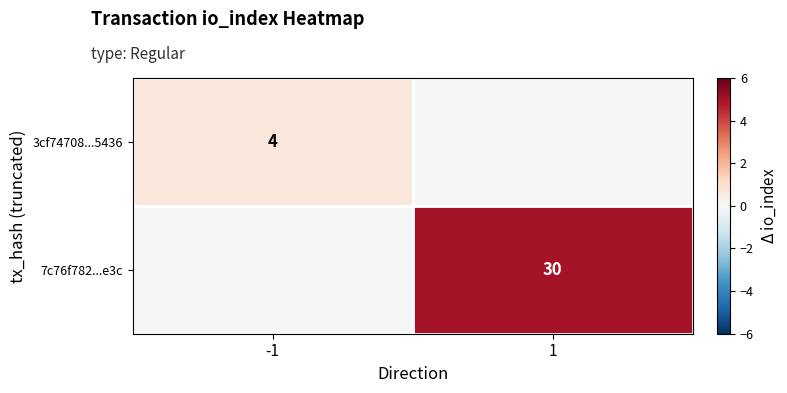

True or false: 7c76f782...e3c has a value of 30 at 1.

True